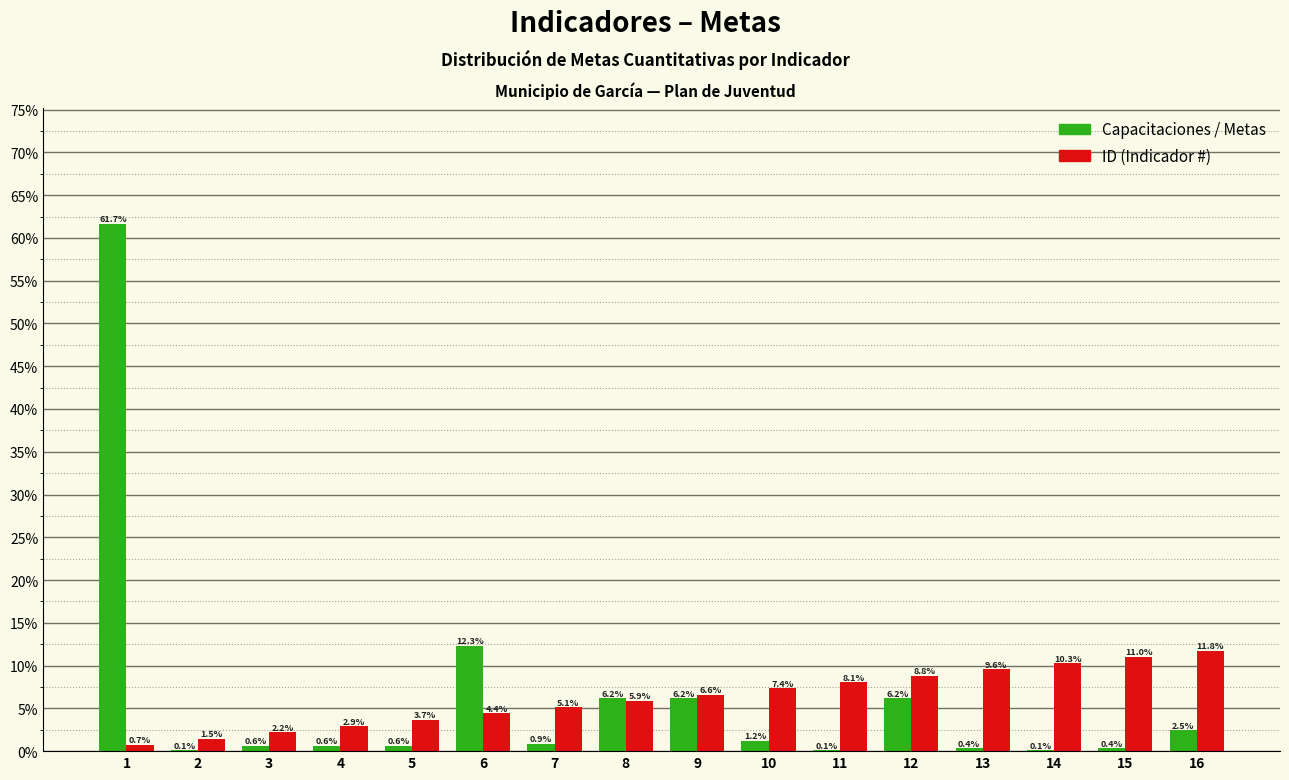

What is the greatest value displayed?

61.7